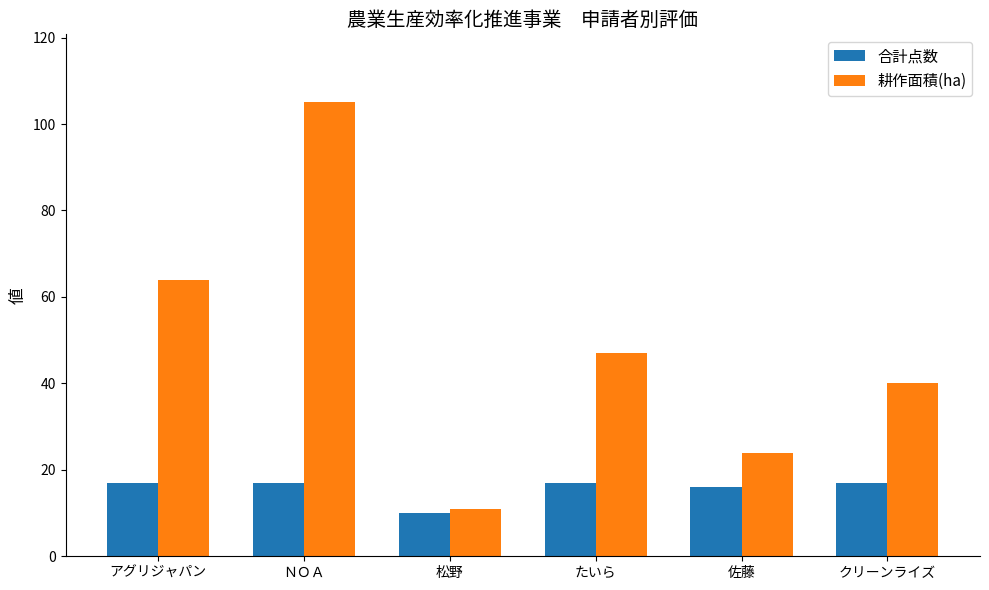

What is the label of the 2nd bar from the right?

佐藤